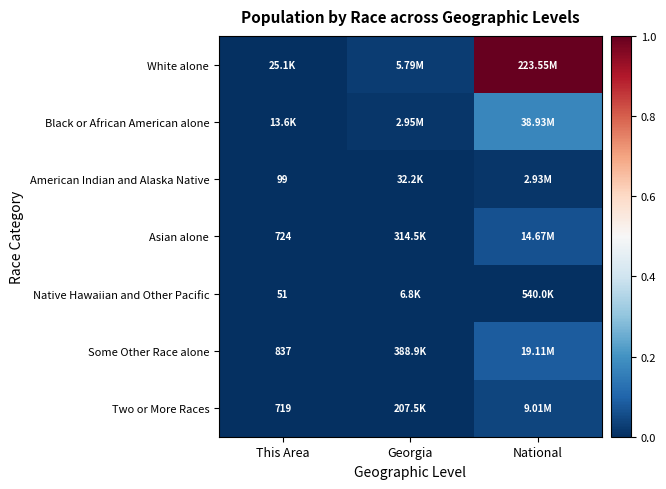

Is it true that American Indian and Alaska Native equals 0.0 at Georgia?

False